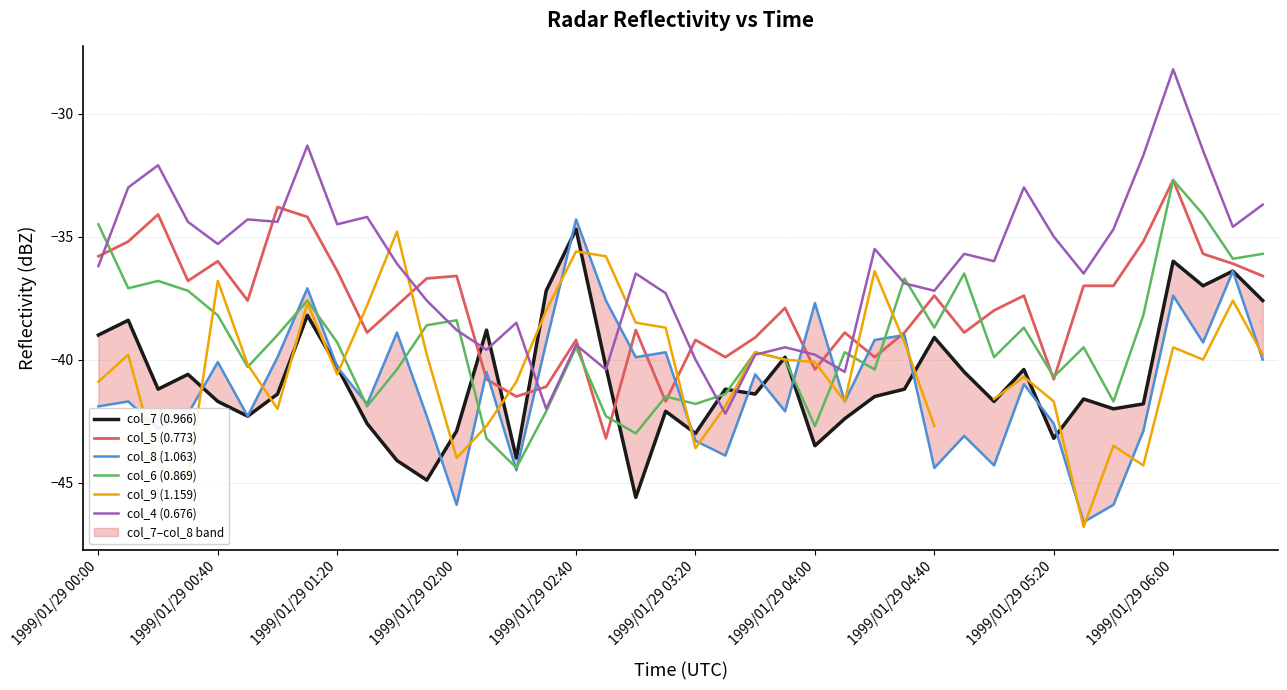

What is the lowest value of the col_6 (0.869) series?

-44.4